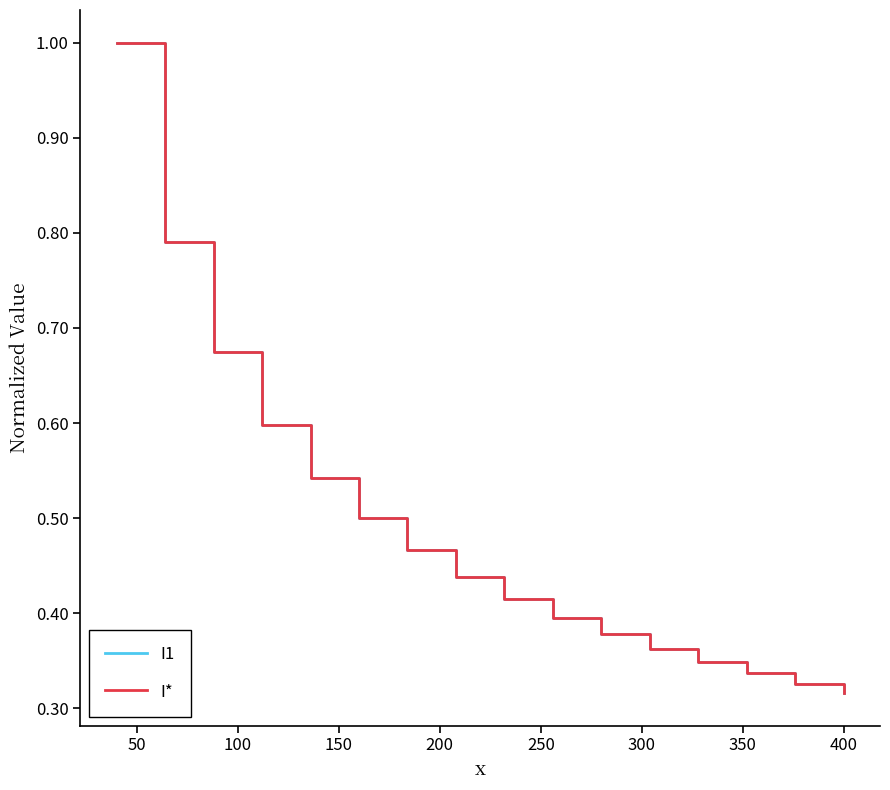

What is the smallest value displayed?

0.3